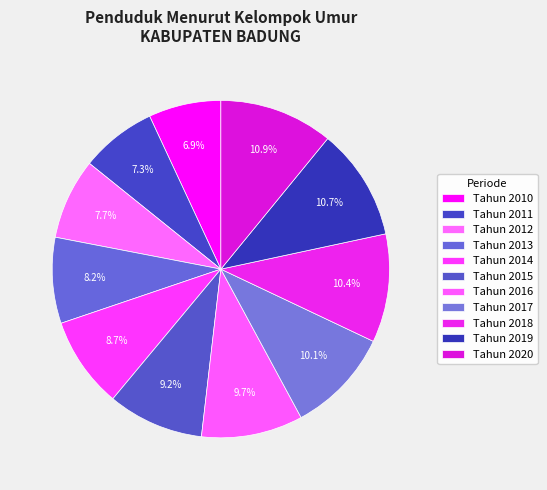

True or false: Tahun 2016 accounts for 1% of the total.

False